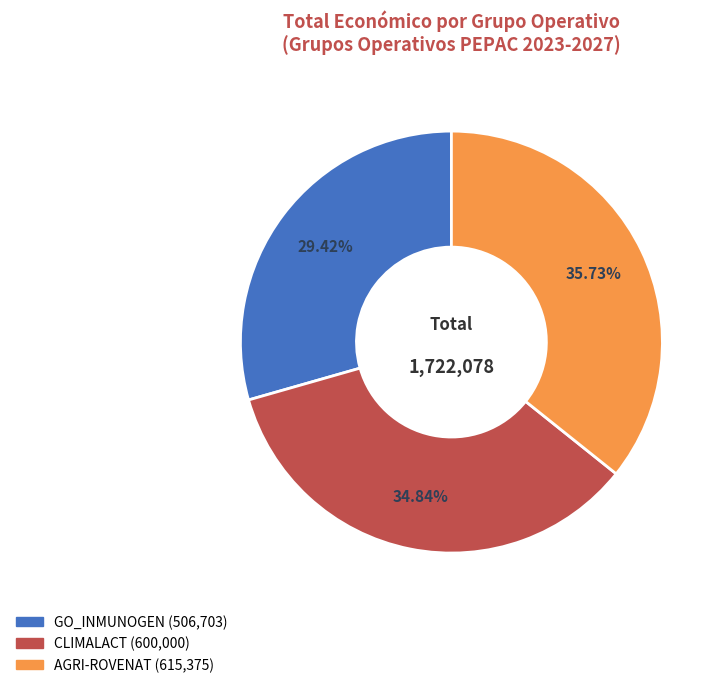

Which category has the biggest portion of the pie?

AGRI-ROVENAT